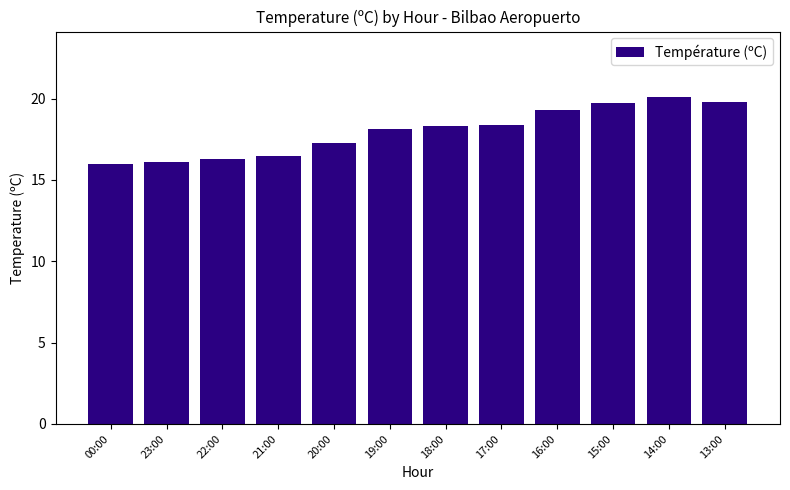

What is the smallest value displayed?

16.0